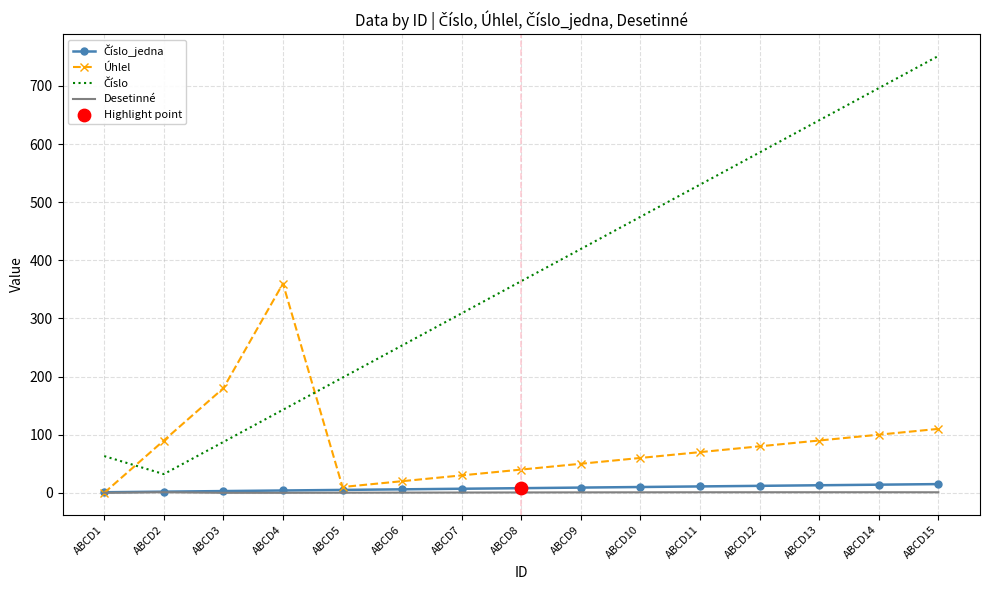

Between ABCD1 and ABCD4, which series saw the biggest shift?

Úhlel